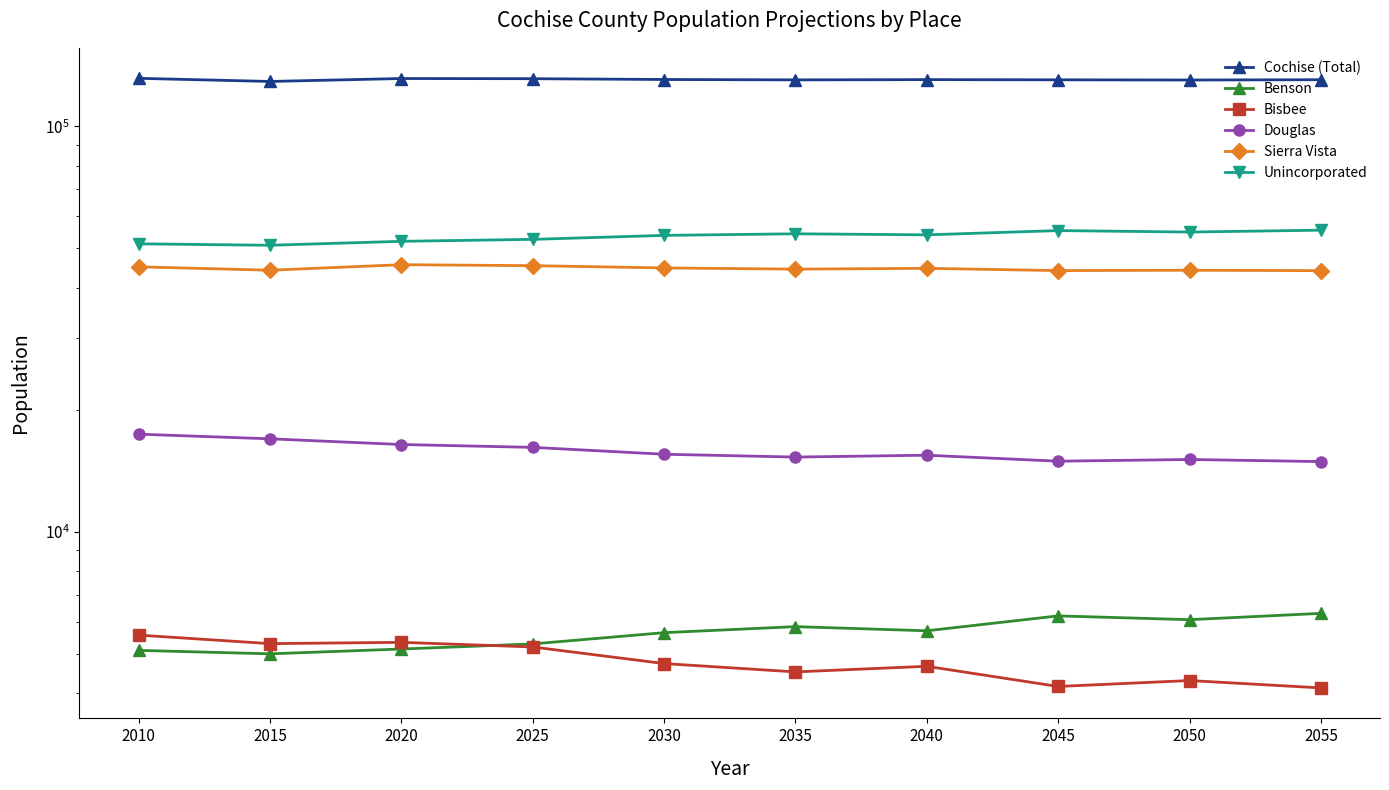

What is the average value of the Benson series?

5625